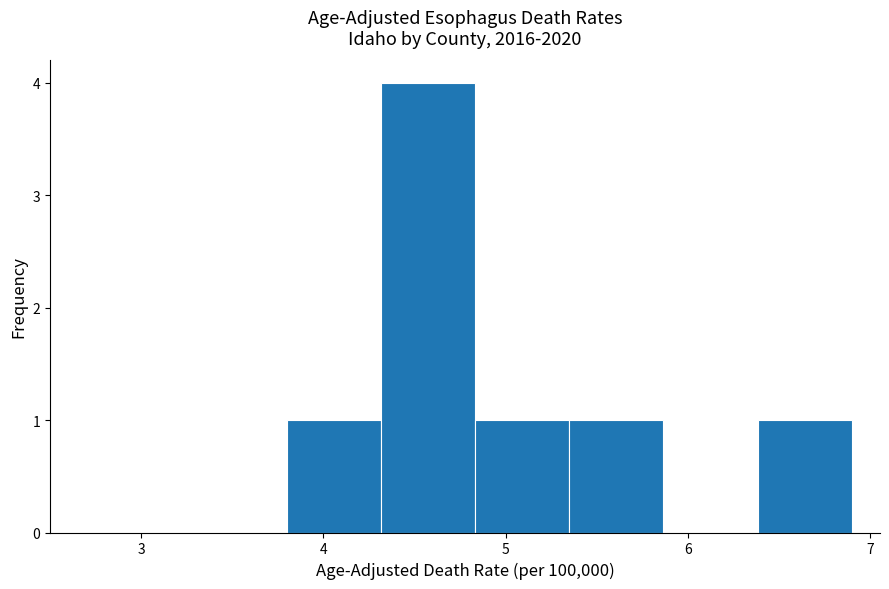

Reading left to right, transcribe this chart: for each bar, give the range it covers on the x-axis and its height. Neither the bar edges nor the heights are printed on the chart, so give them approximately, as read against the axes.

3.8 to 4.3: 1
4.3 to 4.8: 4
4.8 to 5.4: 1
5.4 to 5.9: 1
5.9 to 6.4: 0
6.4 to 6.9: 1